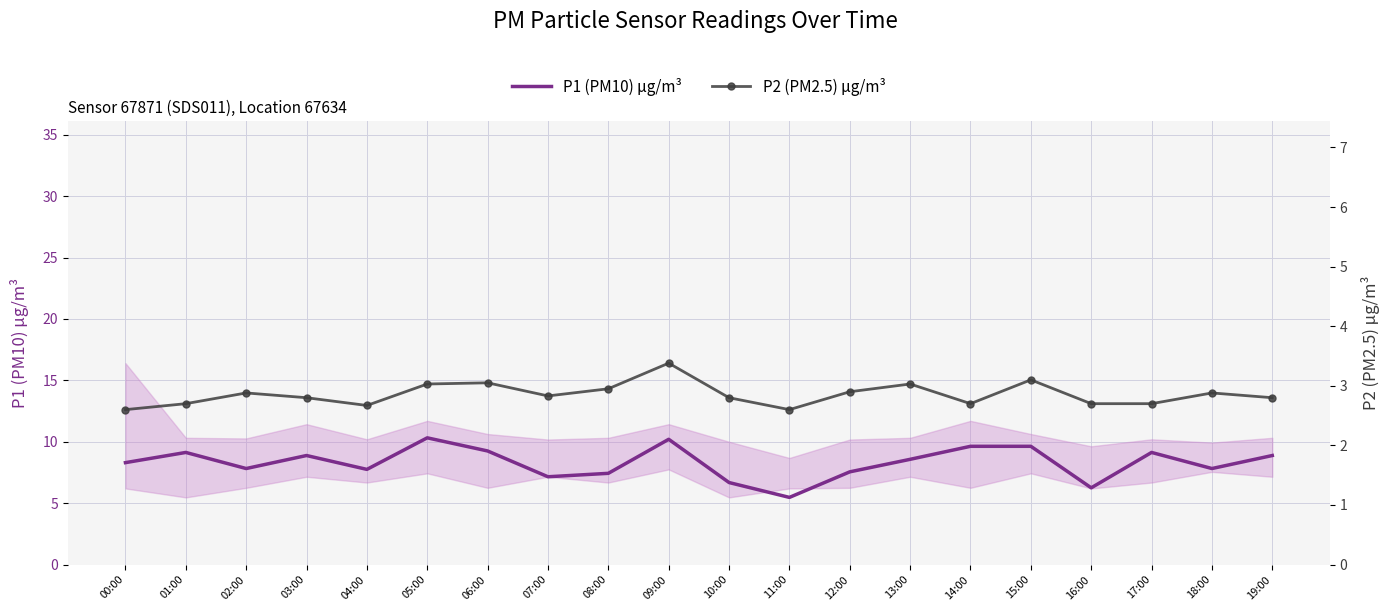

The value of P2 (PM2.5) μg/m³ at 04:00 is 0.8. True or false?

False